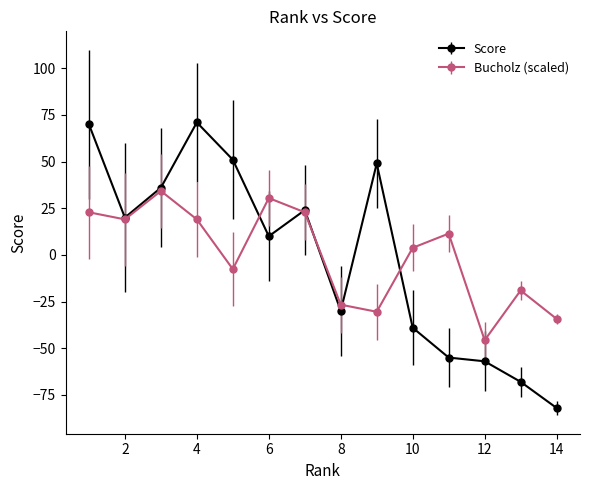

What is the value of the Score point at the 3rd from the left?

36.0